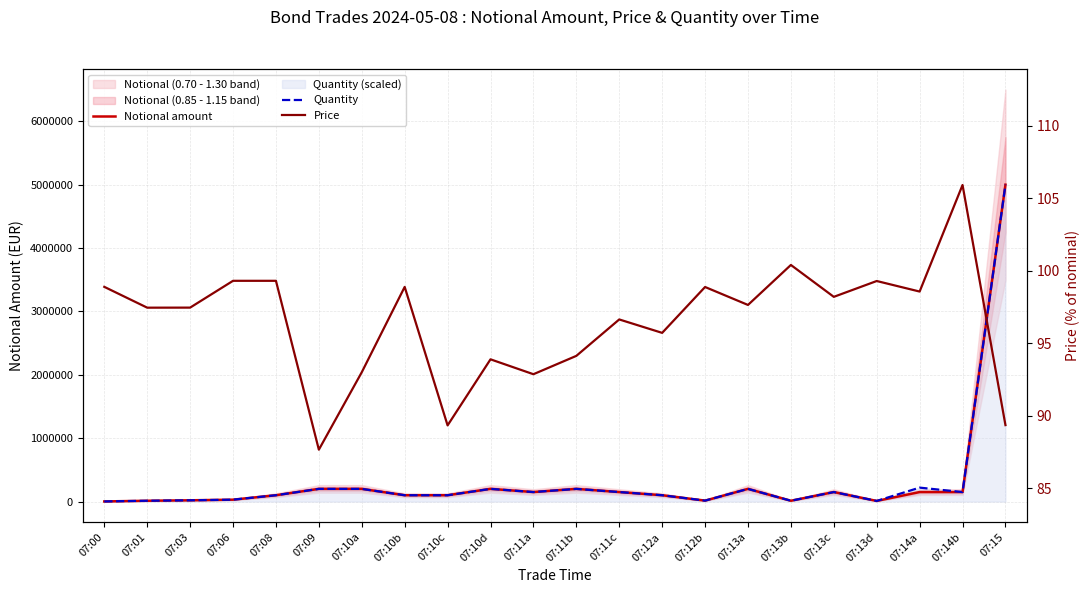

At which label does Quantity reach its minimum?

07:00